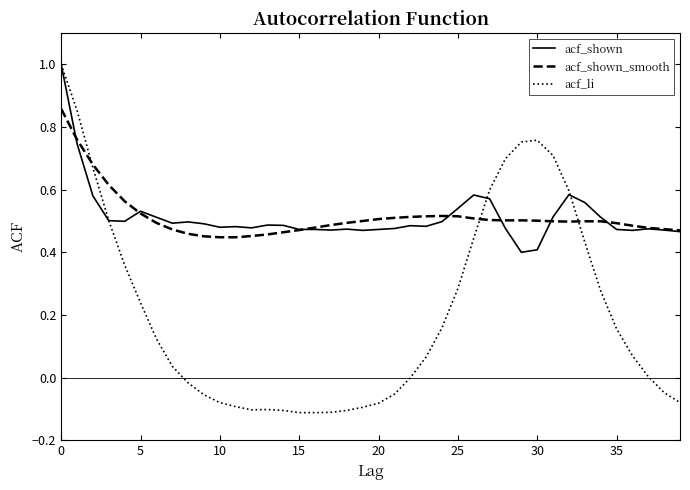

Which series has the largest range (max minus min)?

acf_li